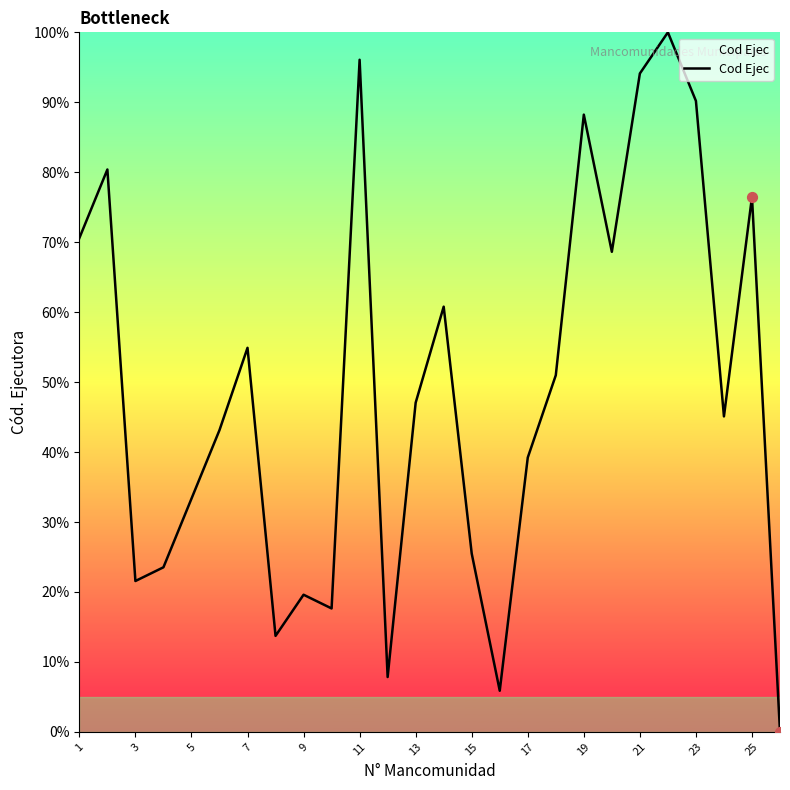

What is the greatest value displayed?

100.0